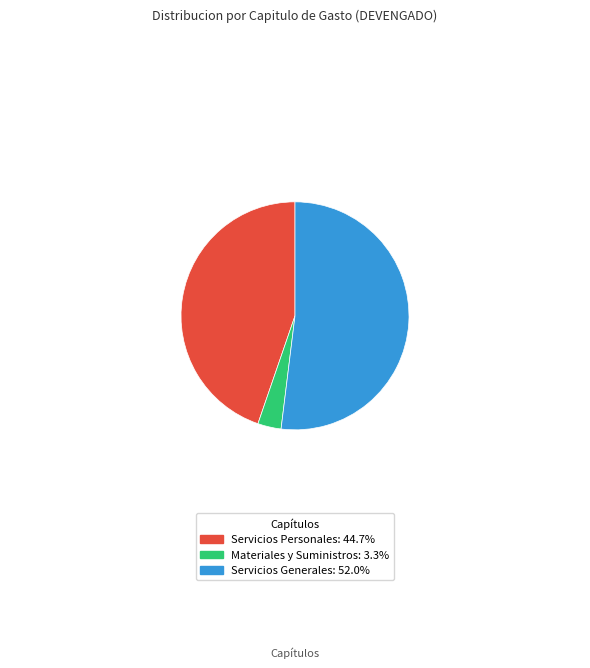

What is the ratio of the value at Servicios Personales: 44.7% to the value at Materiales y Suministros: 3.3%?

13.5